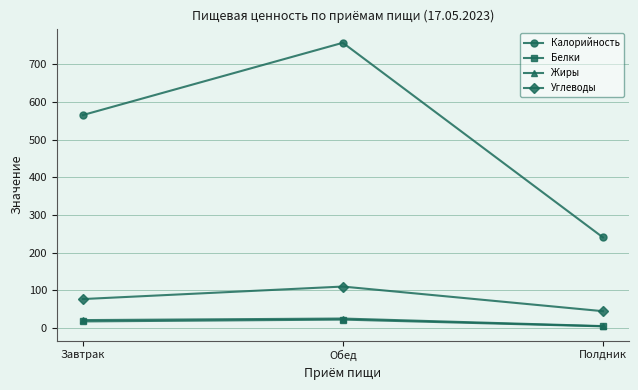

Which series has the widest spread of values?

Калорийность